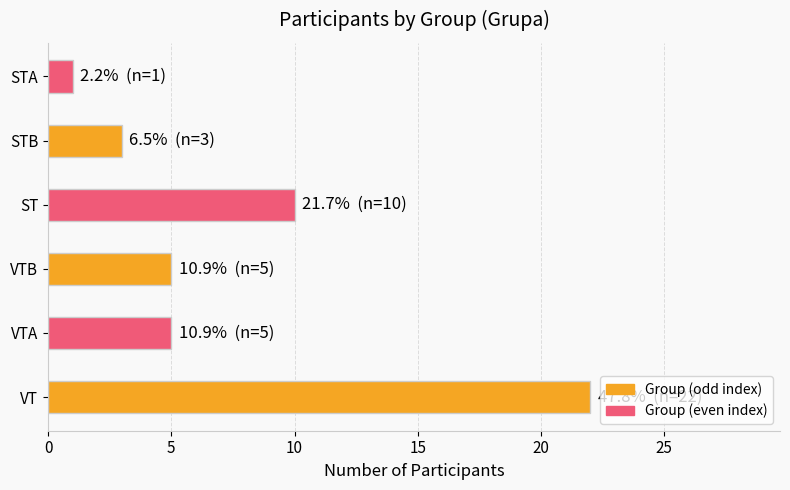

Which has a higher value, STB or VTA?

VTA